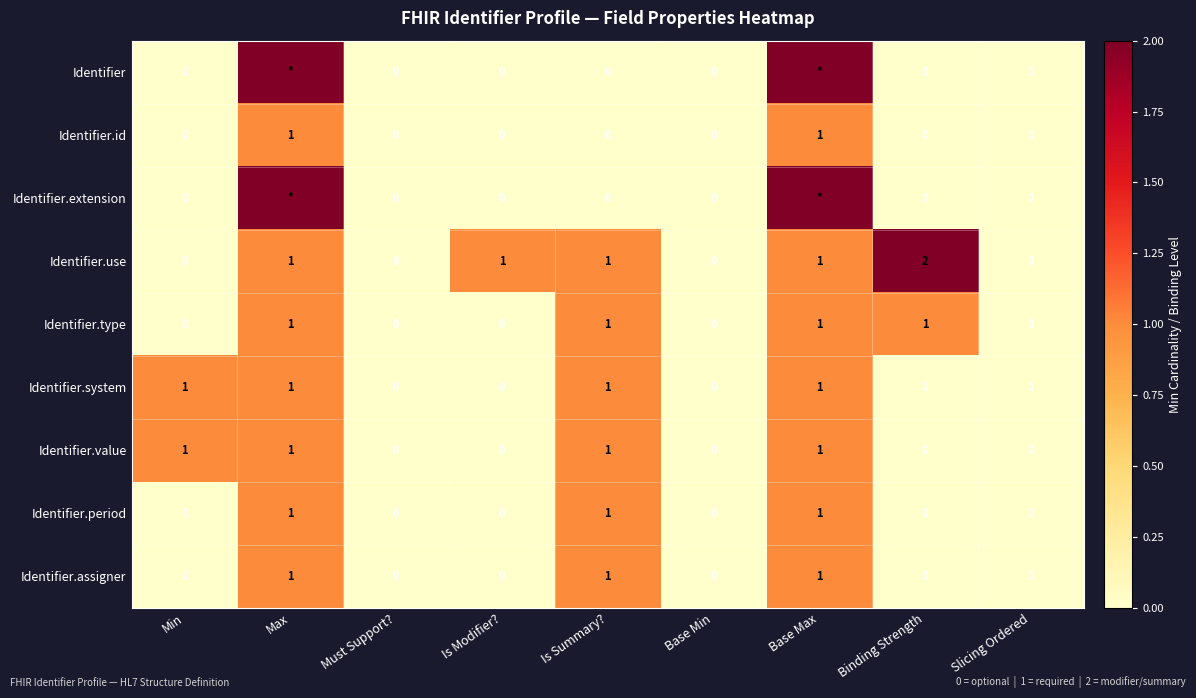

How many data points in Identifier.period are above 0?

3